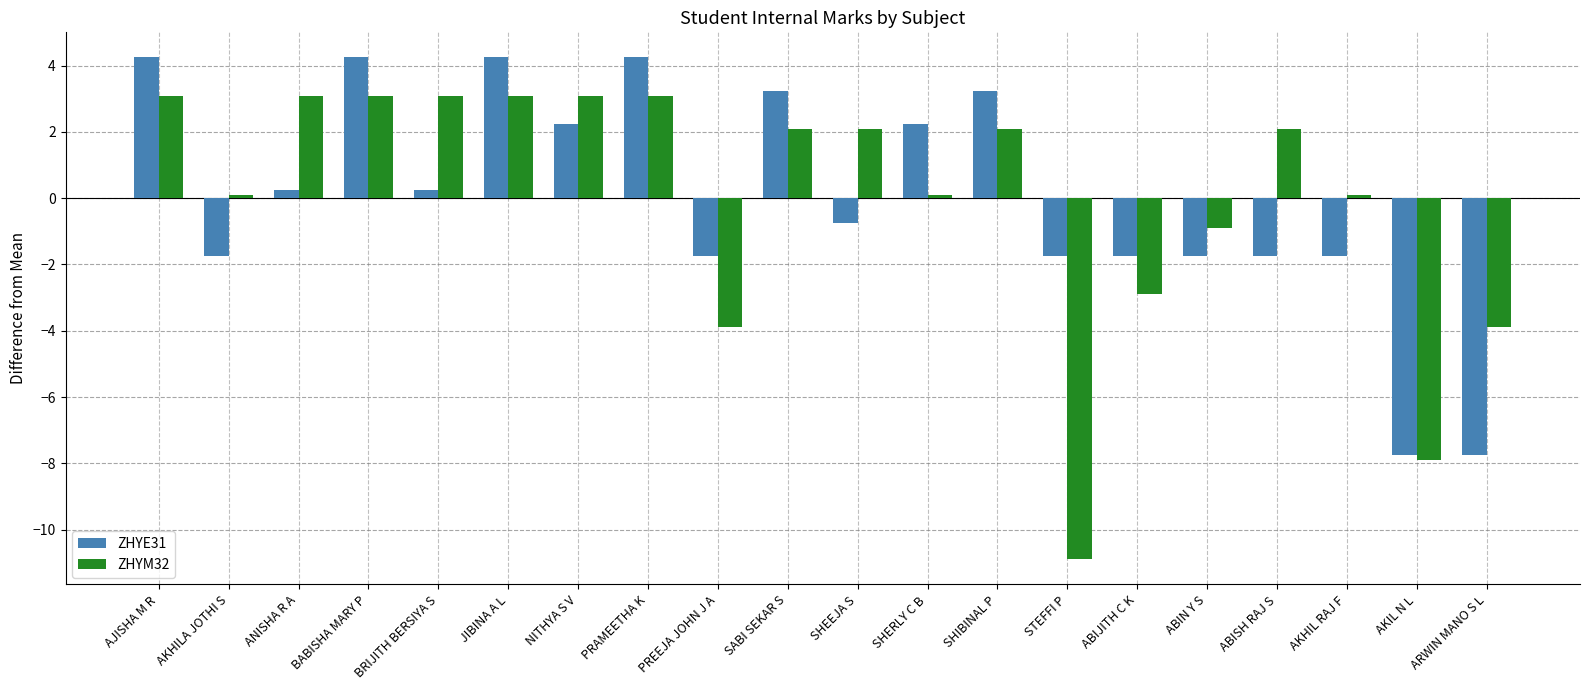

At which label does ZHYM32 reach its minimum?

STEFFI P